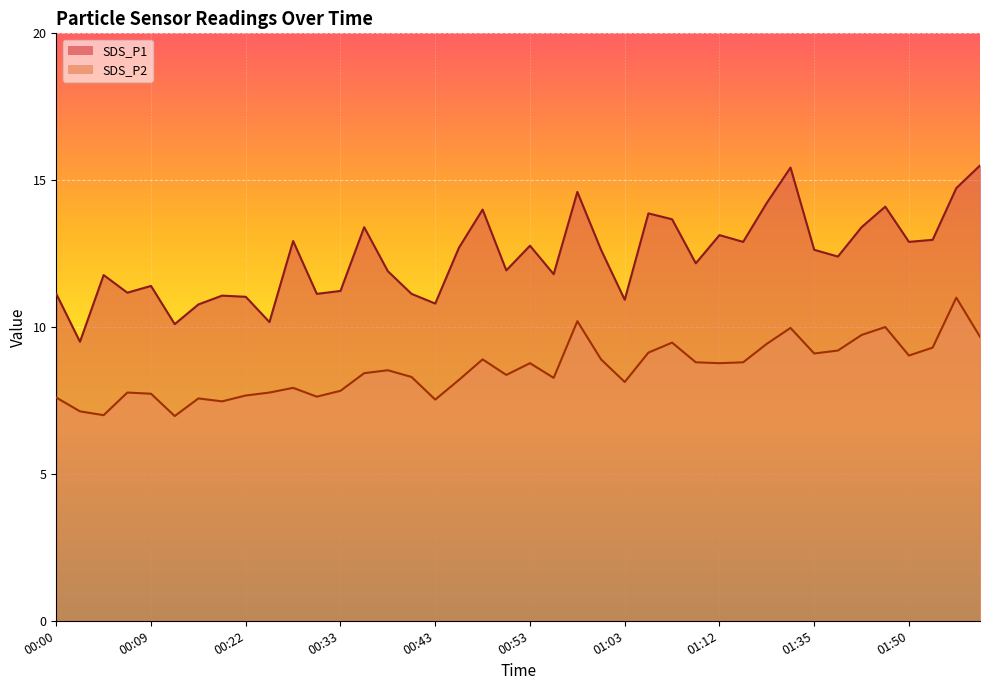

True or false: SDS_P1 has a value of 8.2 at 00:38.

False